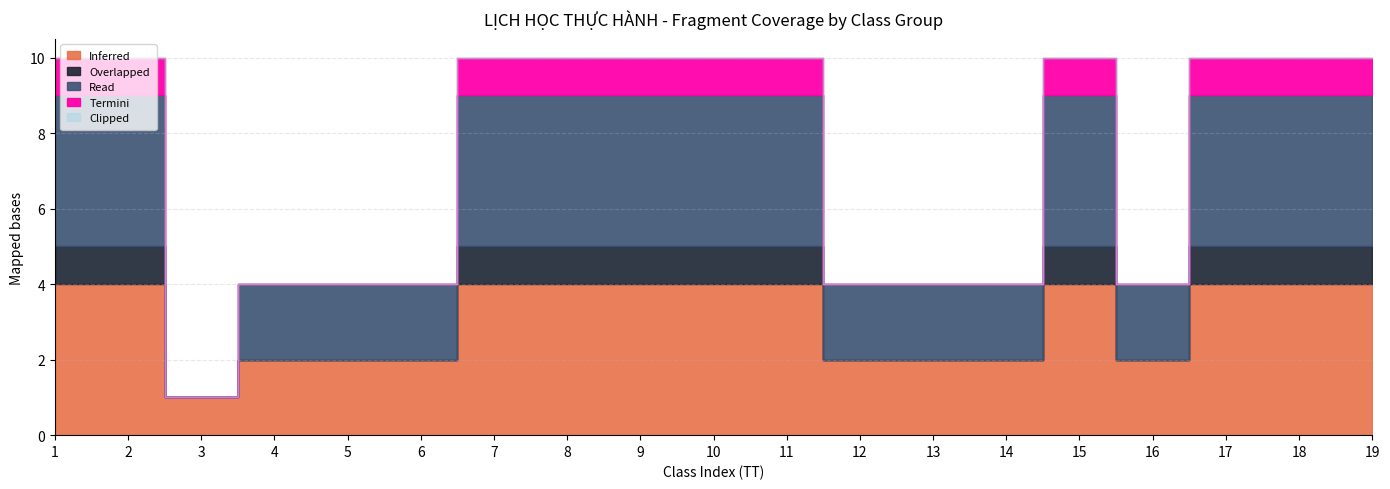

What is the difference between the maximum and minimum values in the Read series?

4